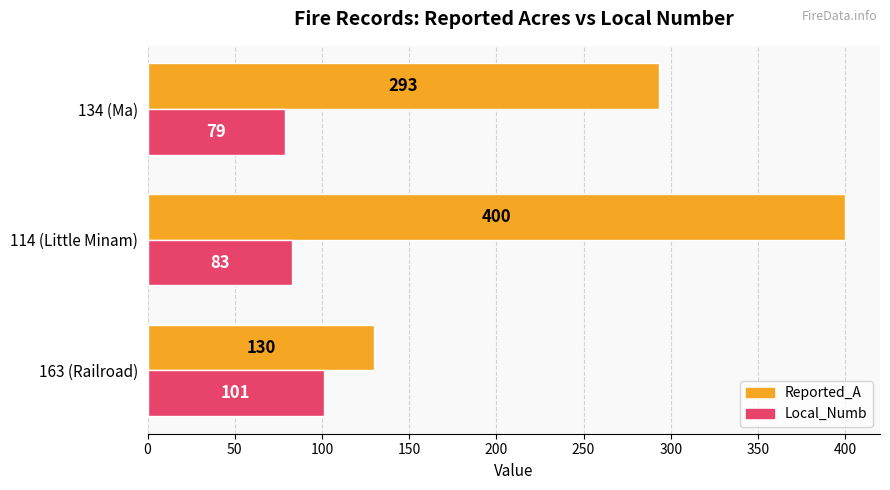

Which series changed the most between 114 (Little Minam) and 134 (Ma)?

Reported_A